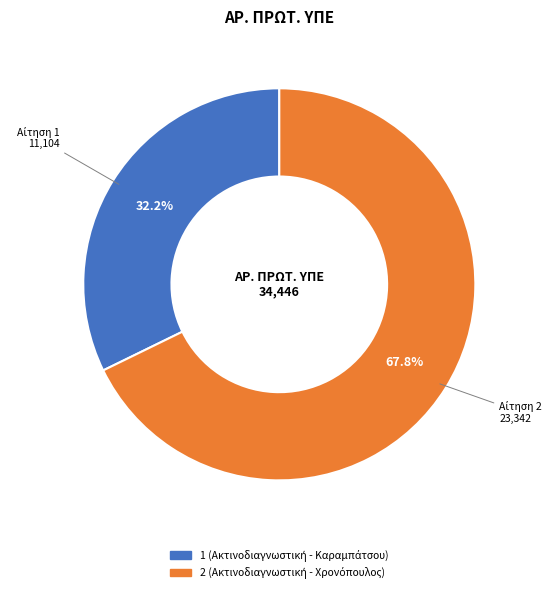

Does any single category account for the majority?

Yes